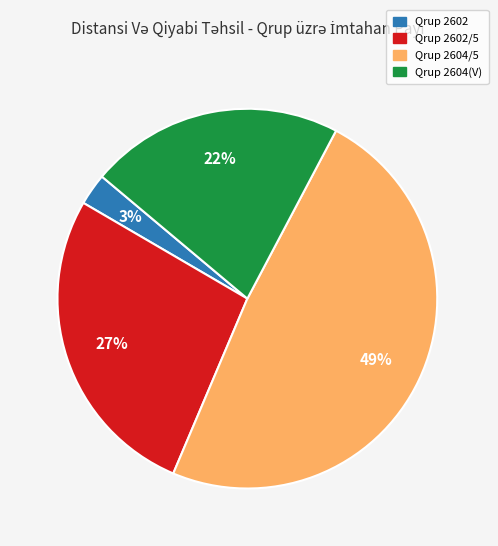

To the nearest percent, what is the difference between the largest and smallest slice percentages?

46%